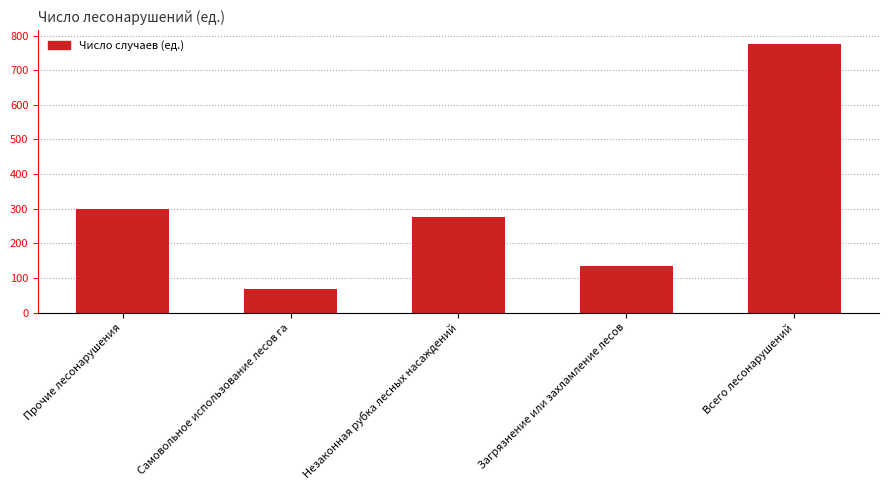

At which label is the value closest to 422?

Прочие лесонарушения